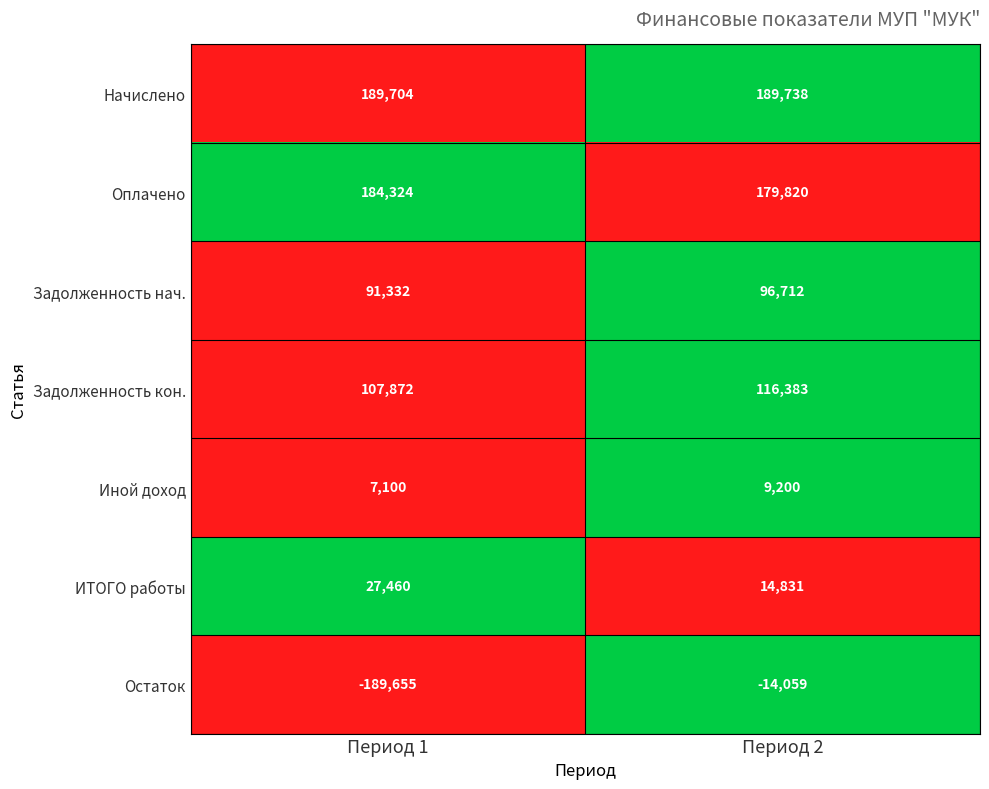

List the series in order of their peak value, highest first.

Начислено, Оплачено, Задолженность кон., Задолженность нач., ИТОГО работы, Иной доход, Остаток